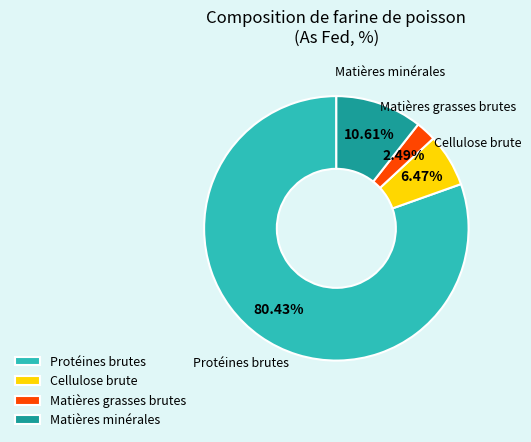

How many slices are in this pie chart?

4